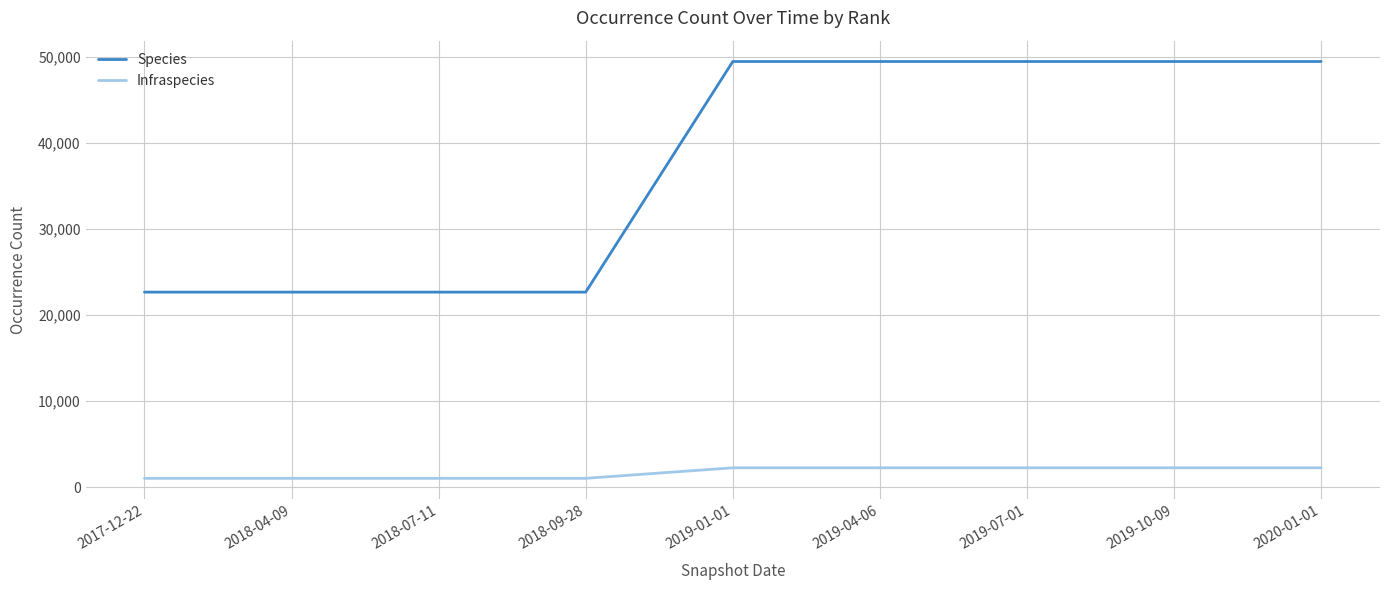

What is the sum of the Species values at 2018-04-09 and 2017-12-22?

45354